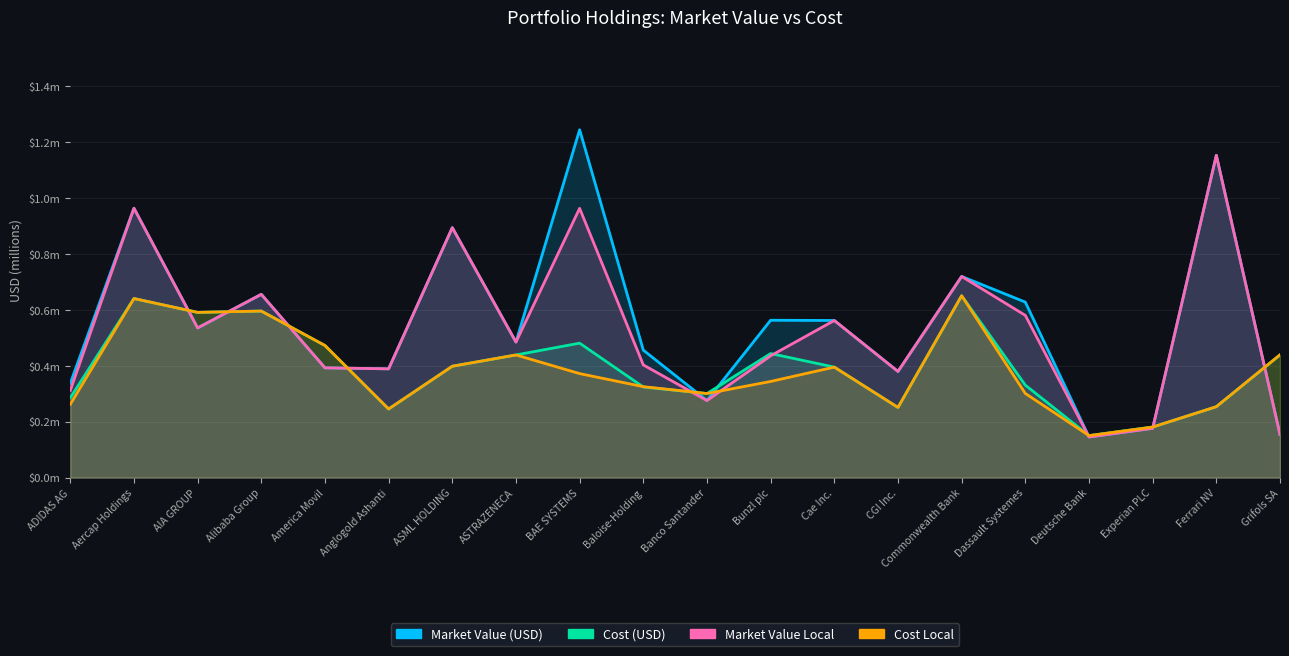

Which category has the lowest value across all series?

Deutsche Bank